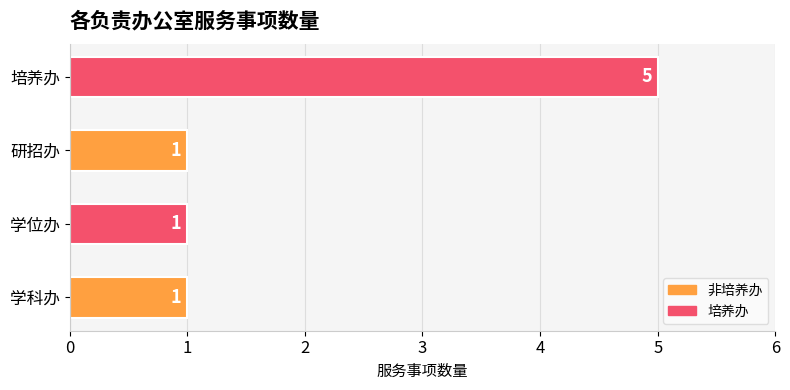

What is the change in value from 学科办 to 培养办?

+4